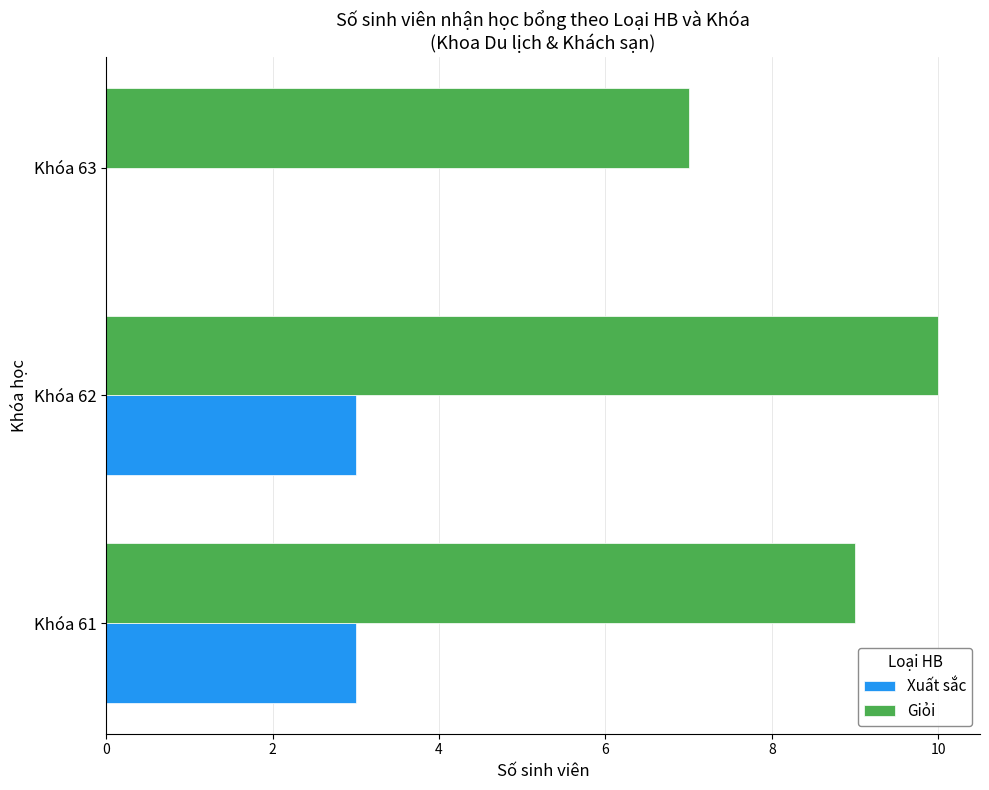

Read the Giỏi value at Khóa 63.

7